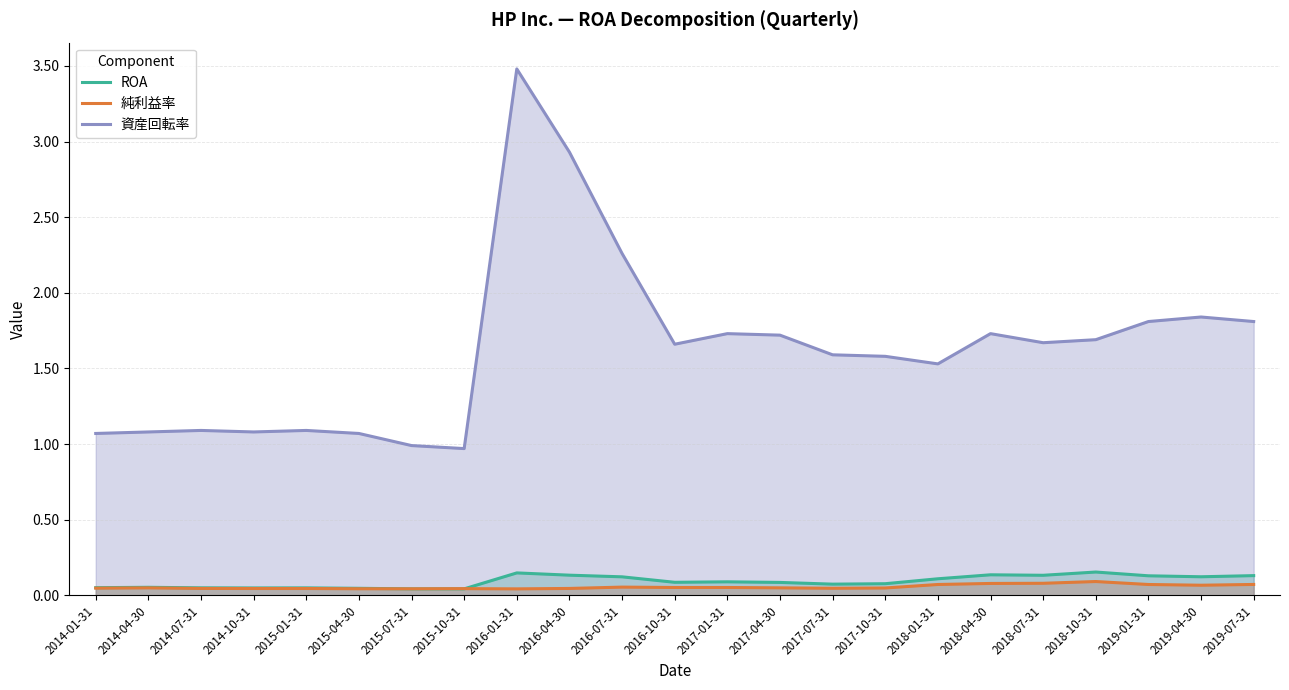

The ROA series shows 0.0 at 2018-10-31. True or false?

False